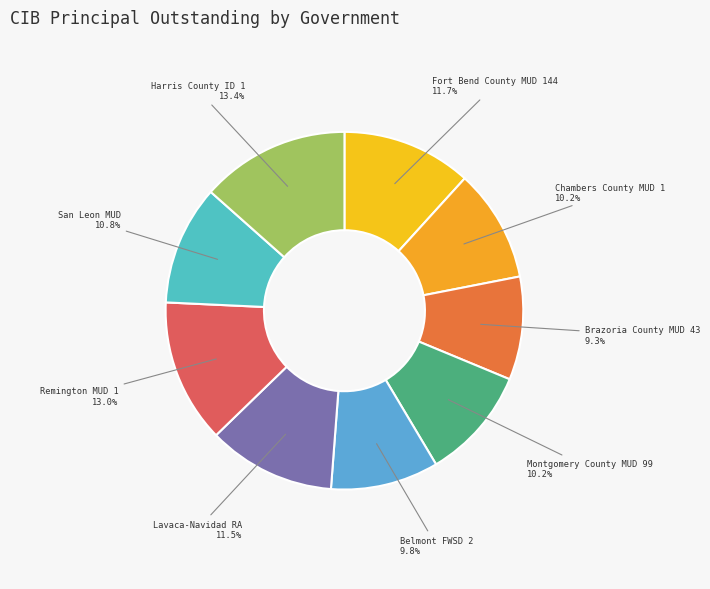

Is there a majority slice in this chart?

No